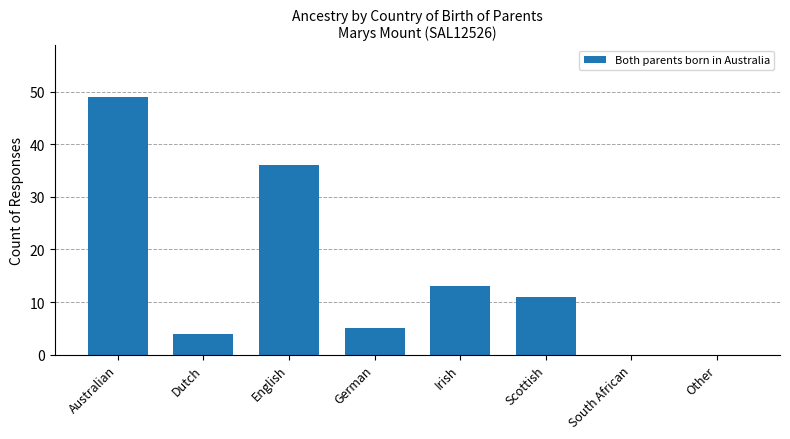

Between Dutch and Australian, which is larger?

Australian